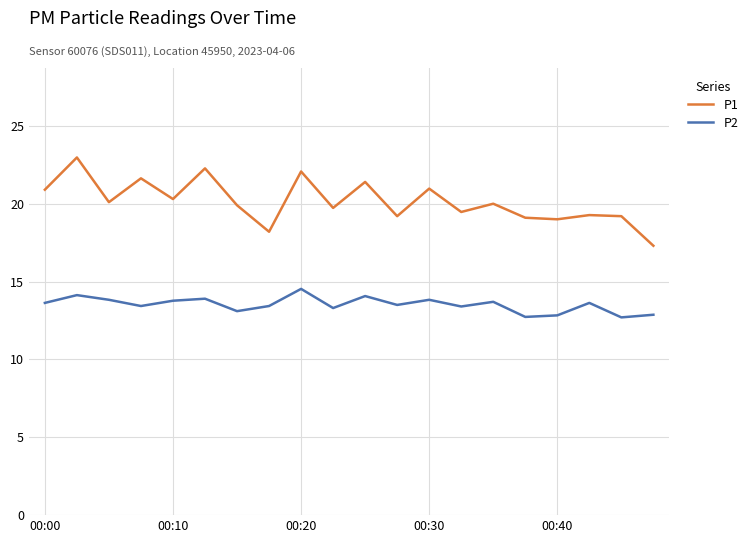

What is the lowest value of the P1 series?

17.3